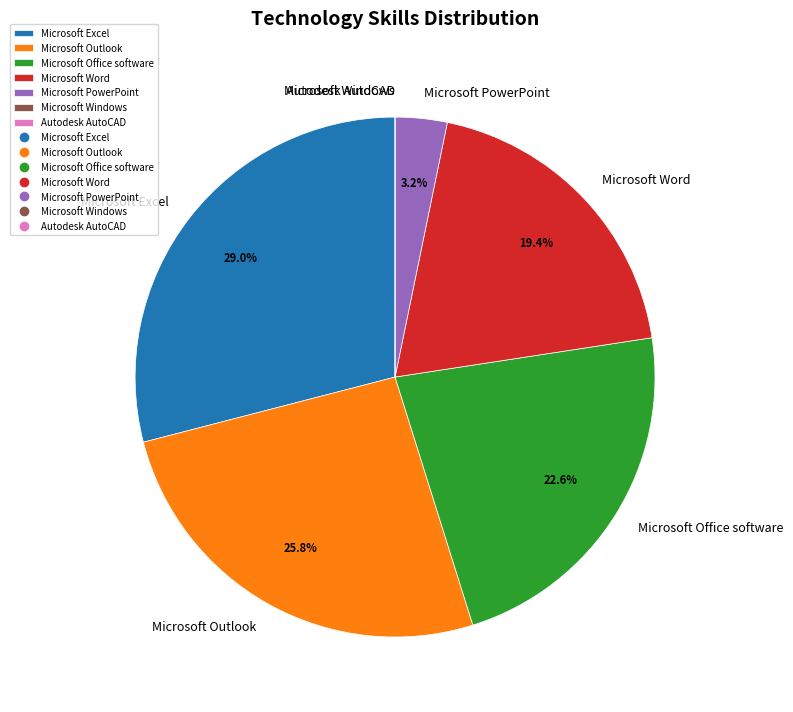

Combined, do Microsoft Word and Microsoft Office software account for over 50%?

No